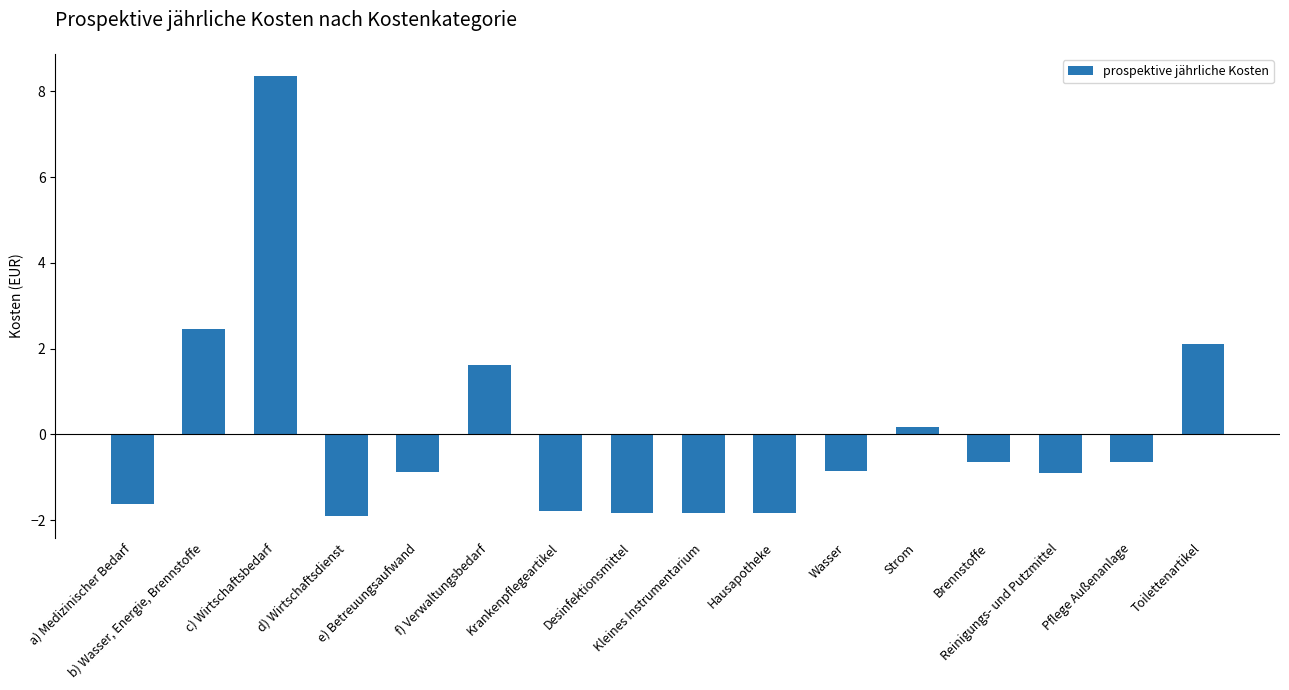

How many values are below 0?

11